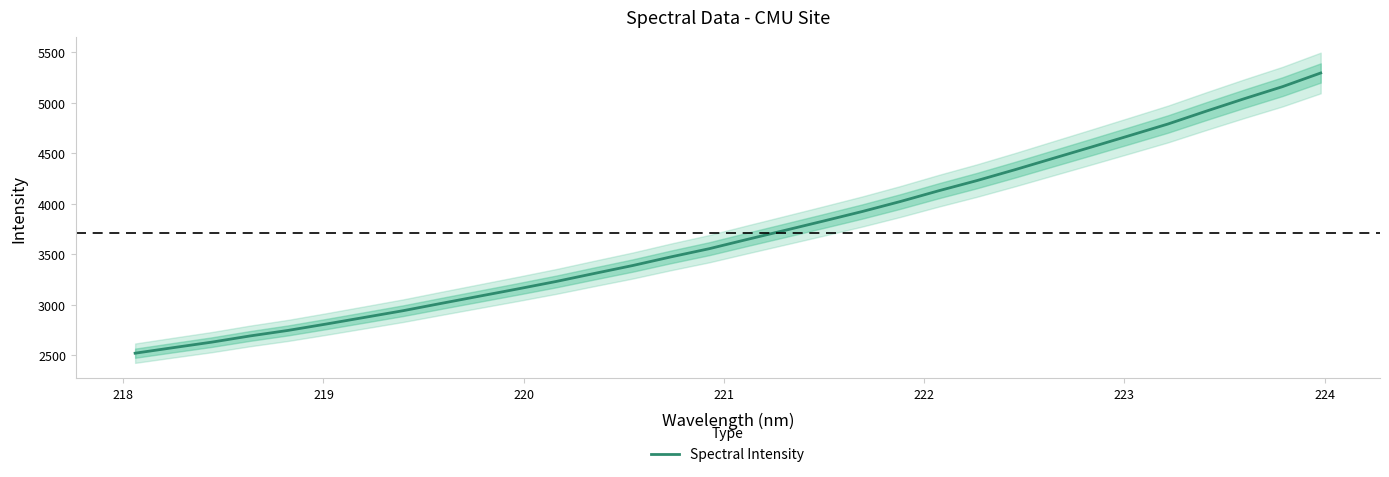

Reading right to left, what are all the values shown in this chart?

5295.8	5160.5	5041.3	4917.7	4790.6	4676.4	4563.1	4451.1	4338.7	4230.5	4129.8	4023.7	3924.4	3831.4	3739.8	3649.1	3556.5	3475.6	3390.0	3311.7	3232.2	3158.7	3087.2	3015.6	2942.9	2877.0	2811.4	2748.1	2692.9	2631.6	2577.3	2522.3